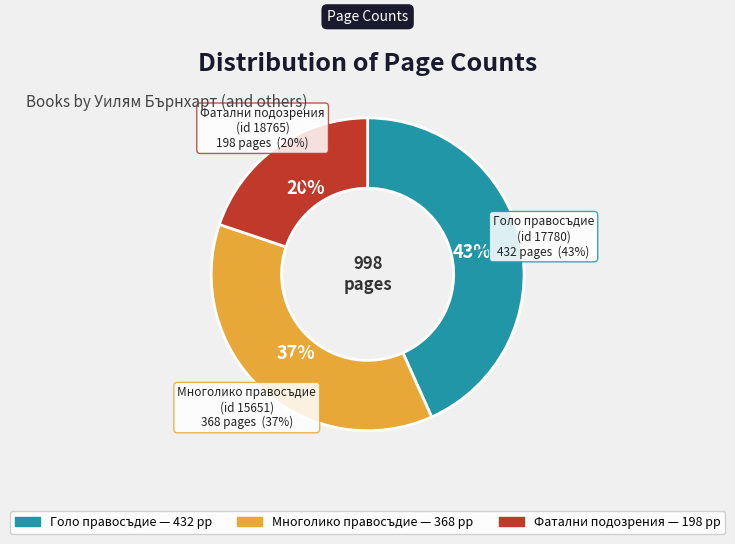

What percentage is the Фатални подозрения
(id 18765) slice, to the nearest percent?

20%